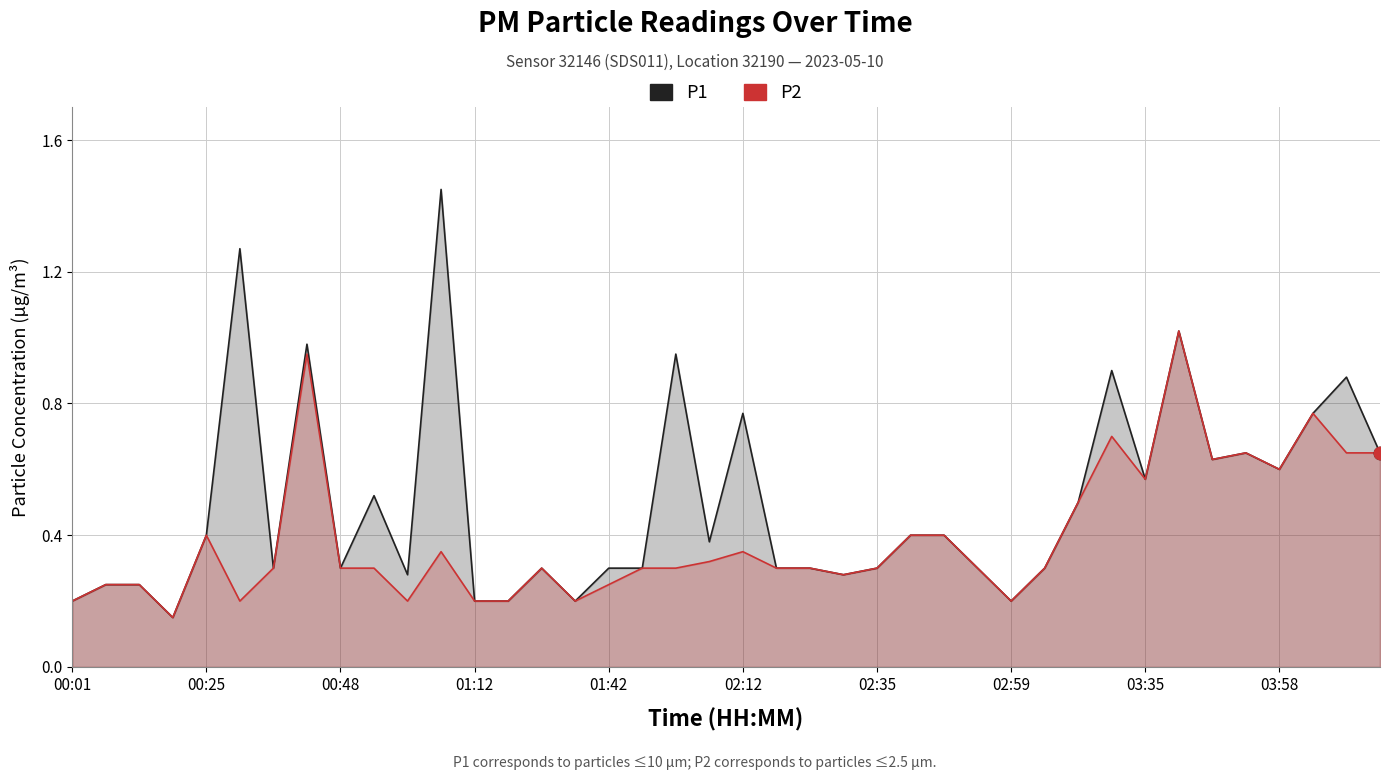

At how many categories does at least one series exceed 0?

40